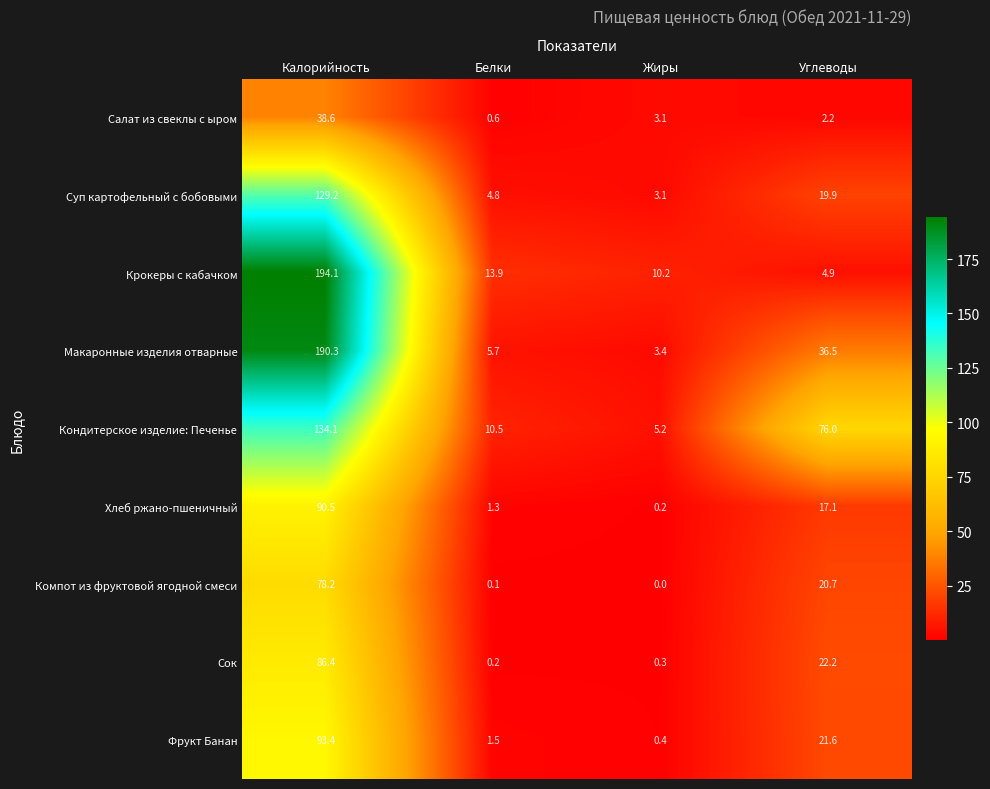

Which category has the highest value across all series?

Калорийность